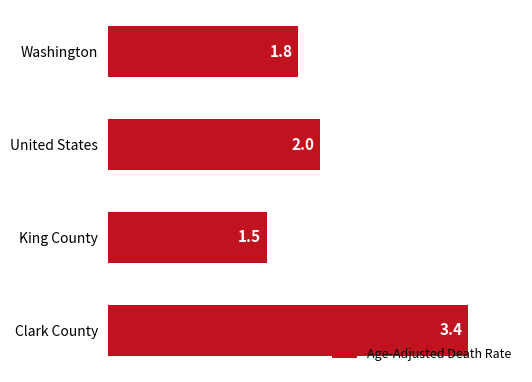

Rank the categories by value from lowest to highest.

King County, Washington, United States, Clark County